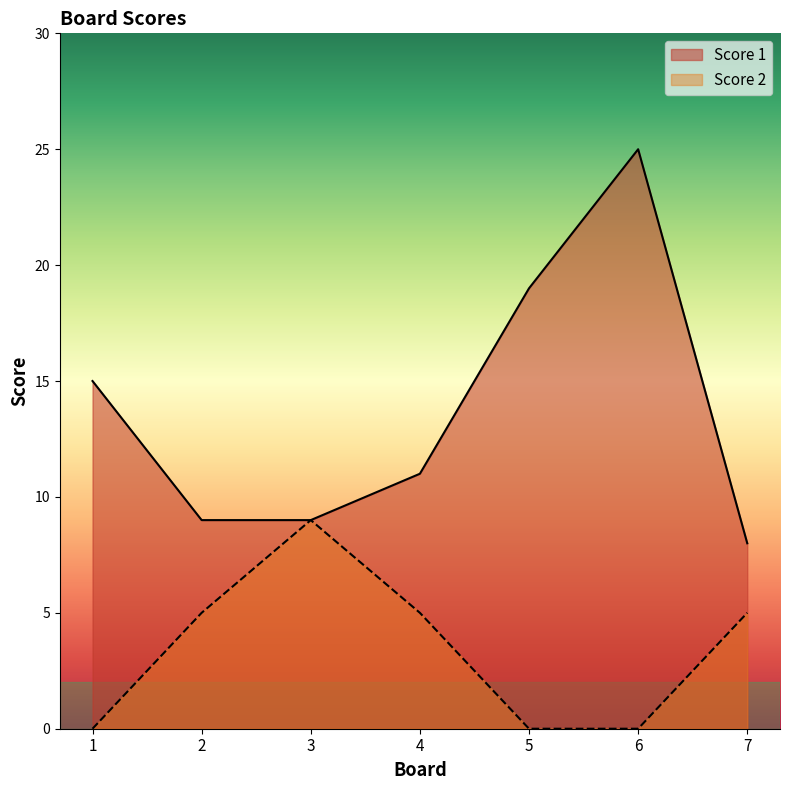

What is the value of the Score 2 point at the 3rd from the left?

9